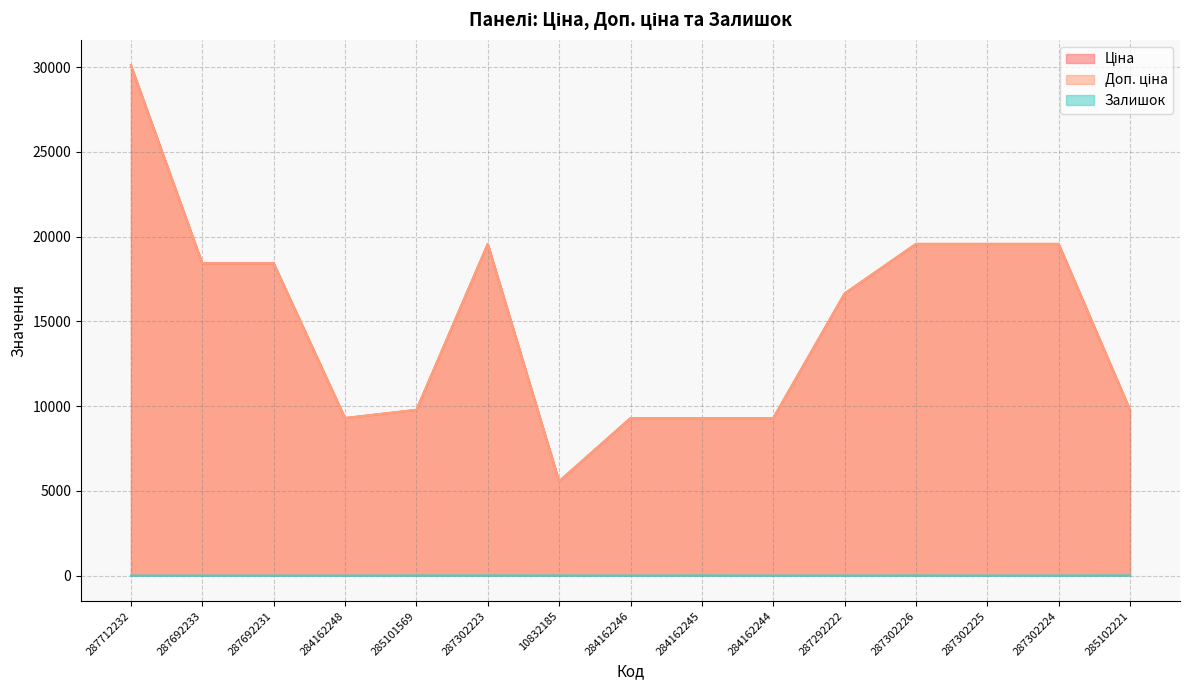

What is the label of the 7th point from the left?

10832185